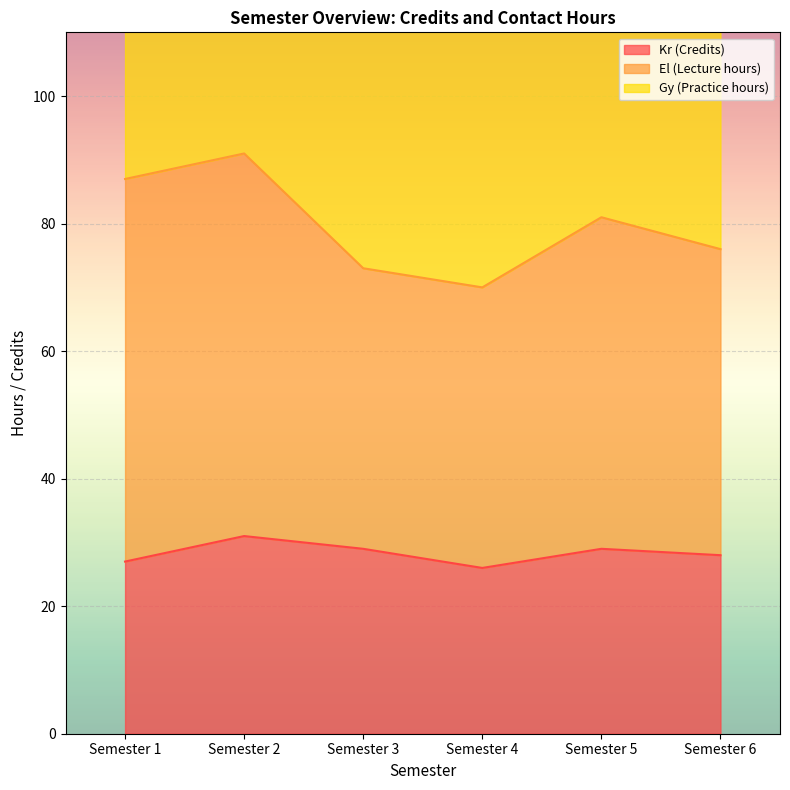

The value of Kr (Credits) at Semester 3 is 29. True or false?

True